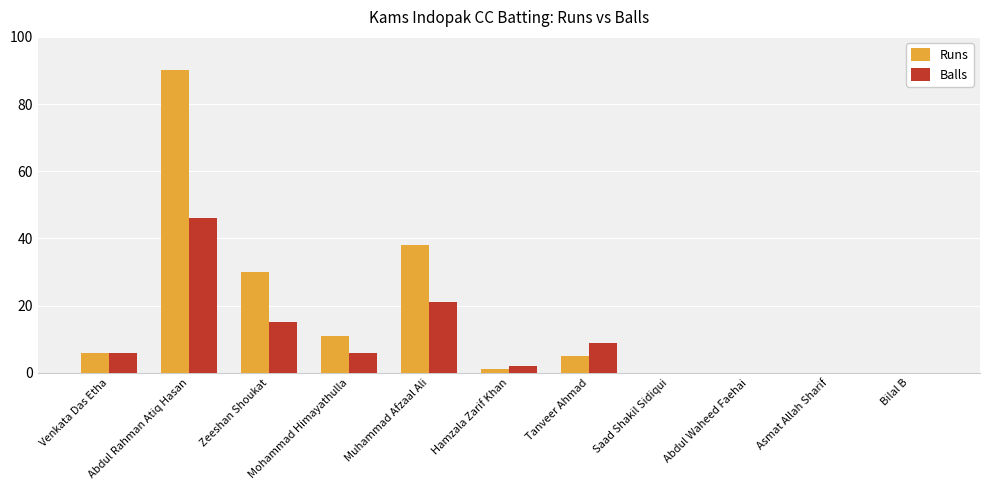

Count the number of categories in the chart.

11